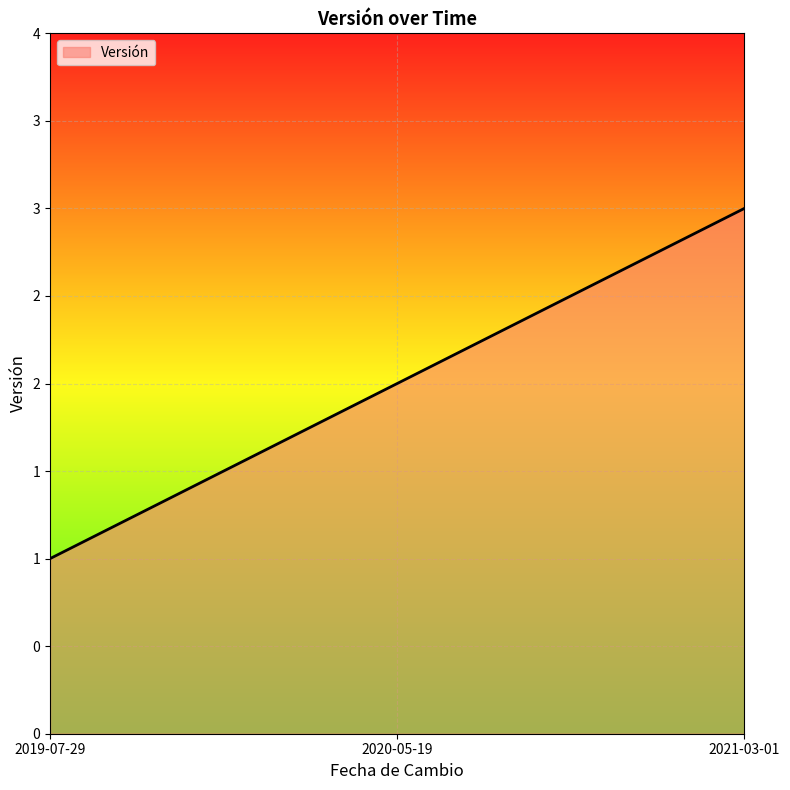

Is it true that the value at 2021-03-01 is 1?

False